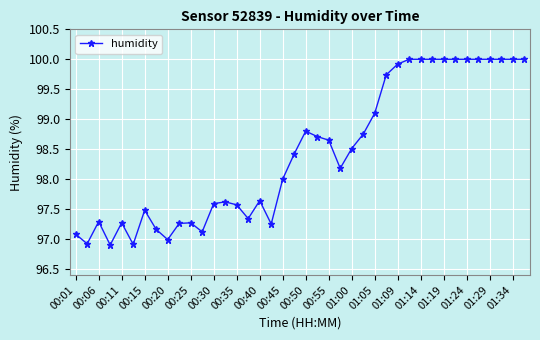

What is the sum of all values?

3937.4